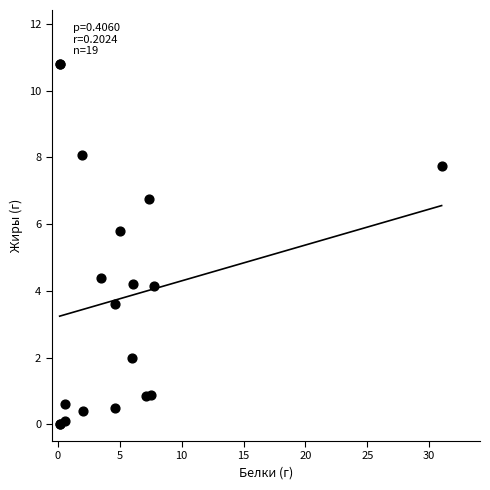

What Y value in the scatter plot is closest to 5?

4.4